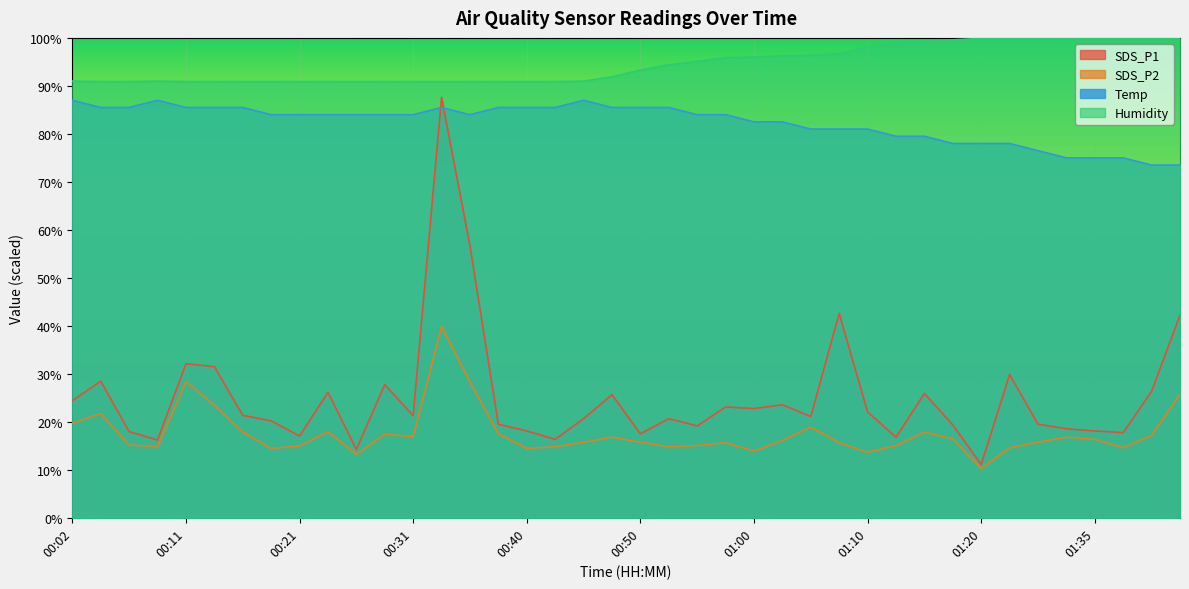

At which category does Humidity reach its first local peak?

00:09